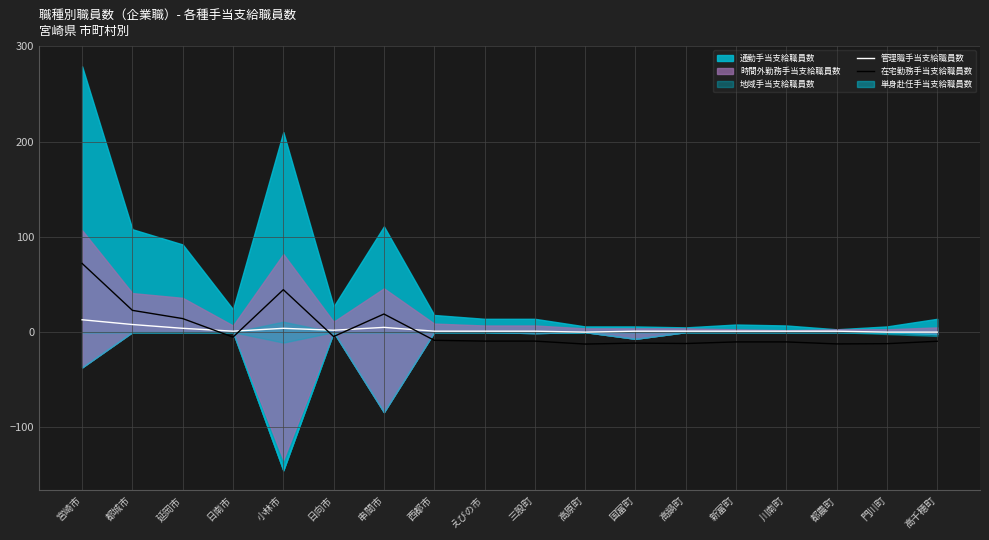

Which has a higher value, 新富町 or 串間市?

串間市